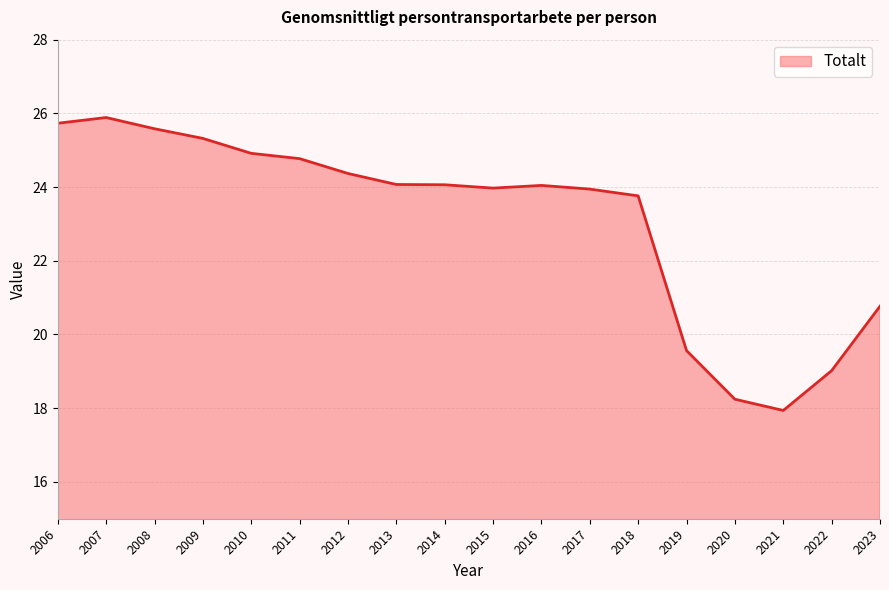

What is the maximum value shown in the chart?

25.9